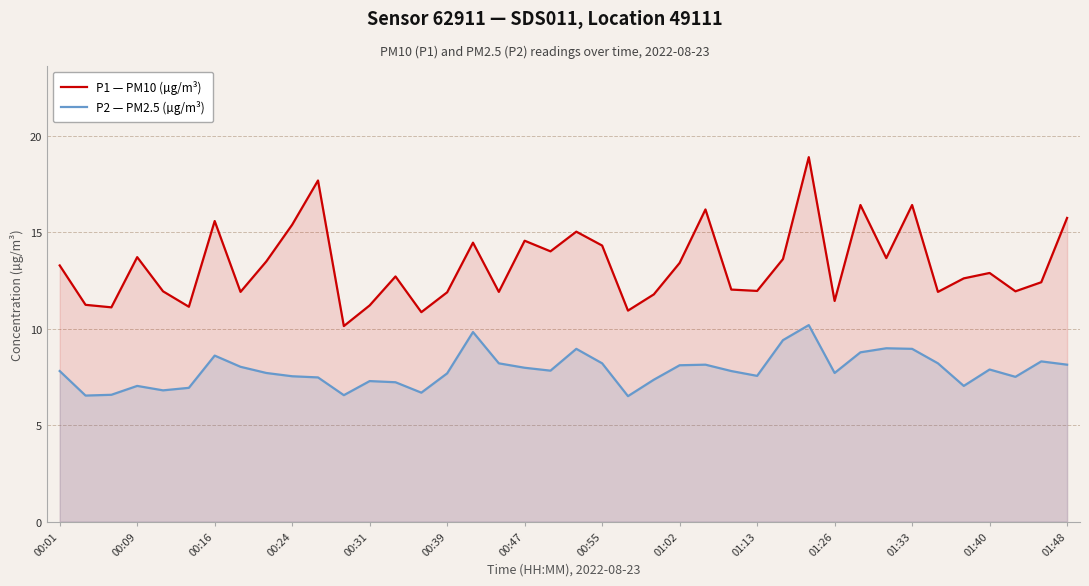

How many data points in P2 — PM2.5 (µg/m³) are above 7?

33